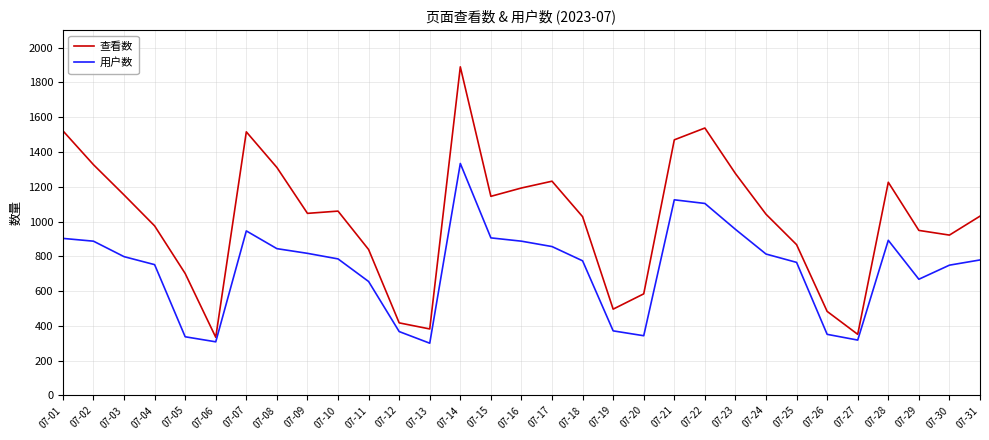

The 用户数 series shows 946 at 07-07. True or false?

True